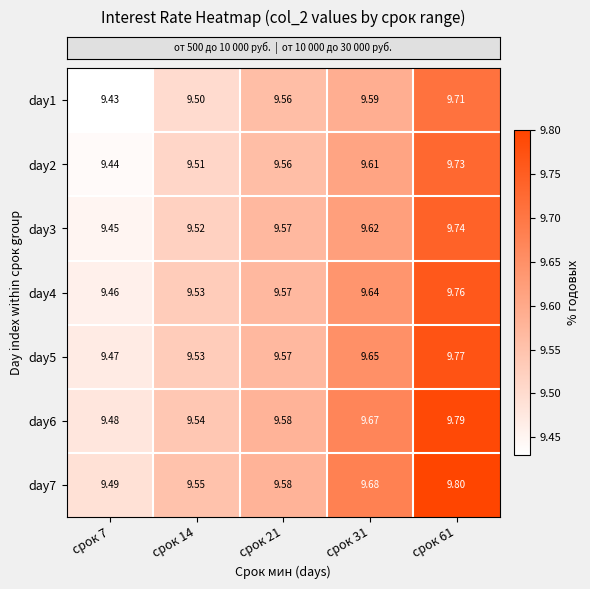

Is the value of day6 at срок 61 greater than the value of day5 at срок 31?

Yes